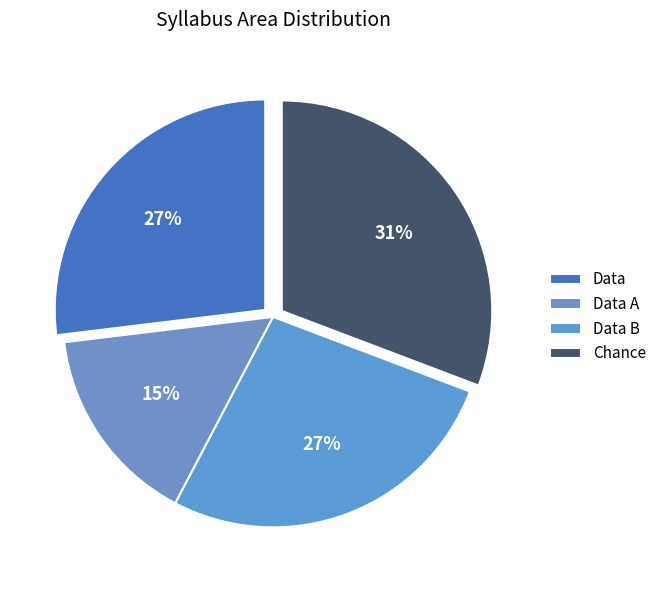

Count the number of slices in the pie.

4